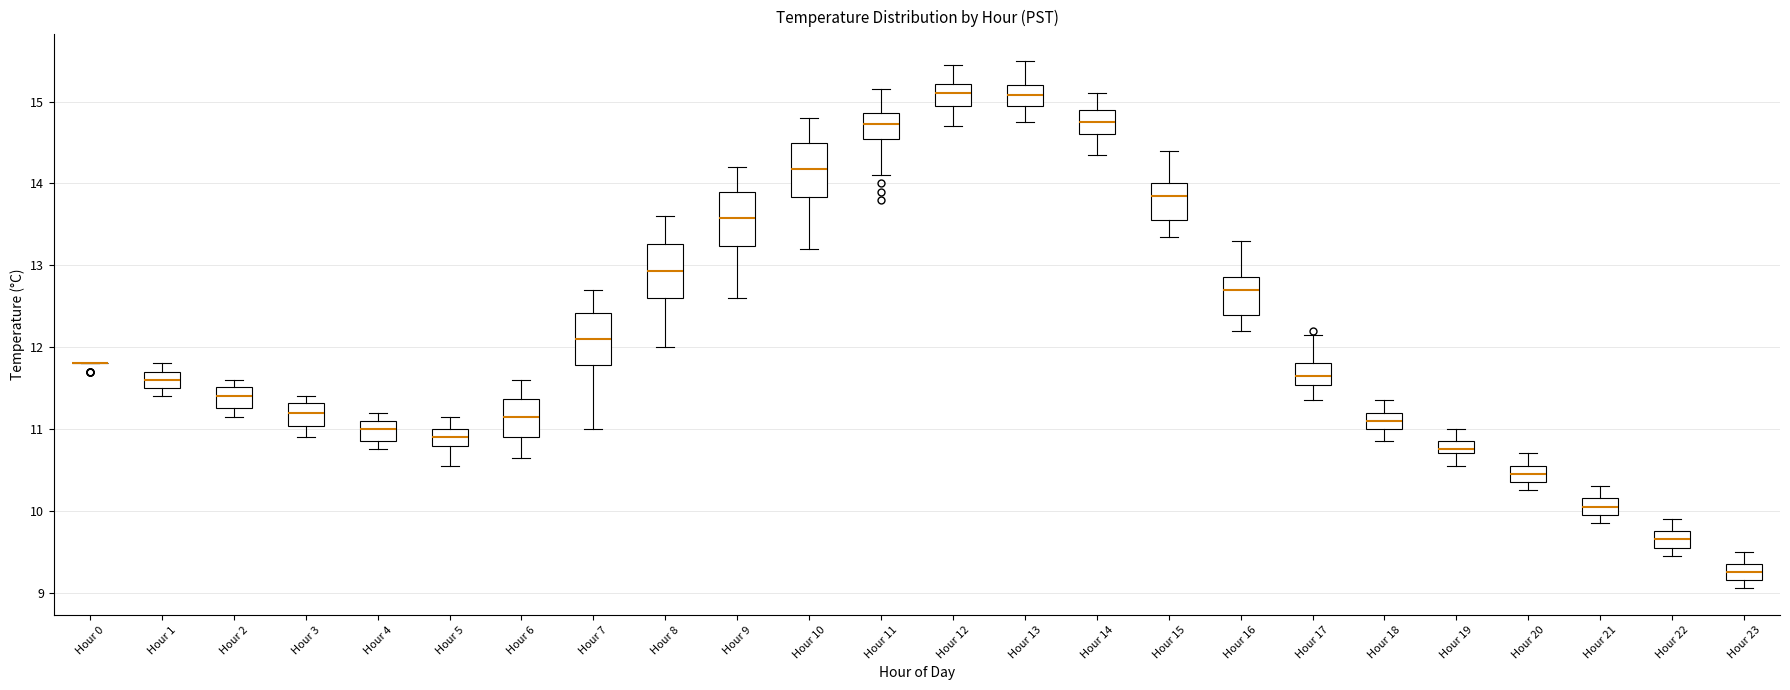

Reading left to right, transcribe this box plot: for each box, give where its median line is, the range the box spans, and where its two whiskers end, as read against the y-axis. The values are not printed on the chart, so give them approximately, as read against the axis.

Hour 0: box collapsed to a line at 11.8, whiskers 11.8 to 11.8
Hour 1: median 11.6, box 11.5 to 11.7, whiskers 11.4 to 11.8
Hour 2: median 11.4, box 11.3 to 11.5, whiskers 11.2 to 11.6
Hour 3: median 11.2, box 11.0 to 11.3, whiskers 10.9 to 11.4
Hour 4: median 11.0, box 10.9 to 11.1, whiskers 10.8 to 11.2
Hour 5: median 10.9, box 10.8 to 11.0, whiskers 10.6 to 11.2
Hour 6: median 11.2, box 10.9 to 11.4, whiskers 10.7 to 11.6
Hour 7: median 12.1, box 11.8 to 12.4, whiskers 11.0 to 12.7
Hour 8: median 12.9, box 12.6 to 13.3, whiskers 12.0 to 13.6
Hour 9: median 13.6, box 13.2 to 13.9, whiskers 12.6 to 14.2
Hour 10: median 14.2, box 13.8 to 14.5, whiskers 13.2 to 14.8
Hour 11: median 14.7, box 14.5 to 14.9, whiskers 14.1 to 15.2
Hour 12: median 15.1, box 15.0 to 15.2, whiskers 14.7 to 15.5
Hour 13: median 15.1, box 15.0 to 15.2, whiskers 14.8 to 15.5
Hour 14: median 14.8, box 14.6 to 14.9, whiskers 14.4 to 15.1
Hour 15: median 13.9, box 13.6 to 14.0, whiskers 13.4 to 14.4
Hour 16: median 12.7, box 12.4 to 12.9, whiskers 12.2 to 13.3
Hour 17: median 11.7, box 11.5 to 11.8, whiskers 11.4 to 12.2
Hour 18: median 11.1, box 11.0 to 11.2, whiskers 10.9 to 11.4
Hour 19: median 10.8, box 10.7 to 10.9, whiskers 10.6 to 11.0
Hour 20: median 10.5, box 10.4 to 10.6, whiskers 10.3 to 10.7
Hour 21: median 10.1, box 10.0 to 10.2, whiskers 9.9 to 10.3
Hour 22: median 9.7, box 9.6 to 9.8, whiskers 9.5 to 9.9
Hour 23: median 9.3, box 9.2 to 9.4, whiskers 9.1 to 9.5